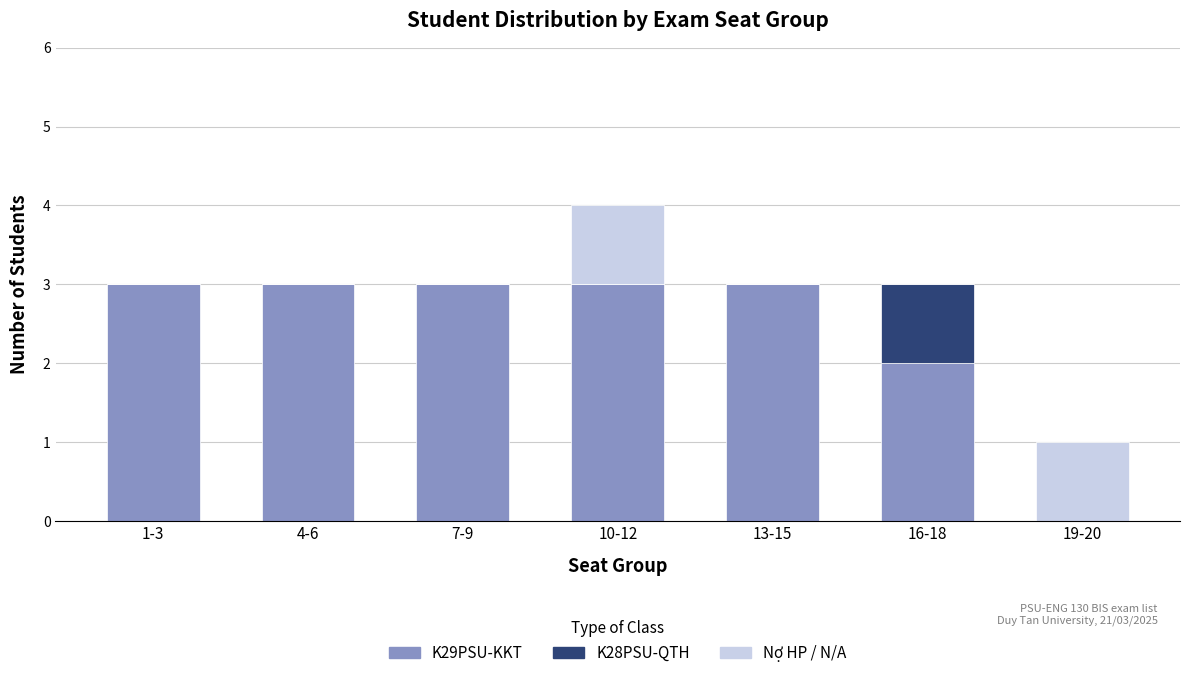

The K29PSU-KKT series shows 2 at 1-3. True or false?

False